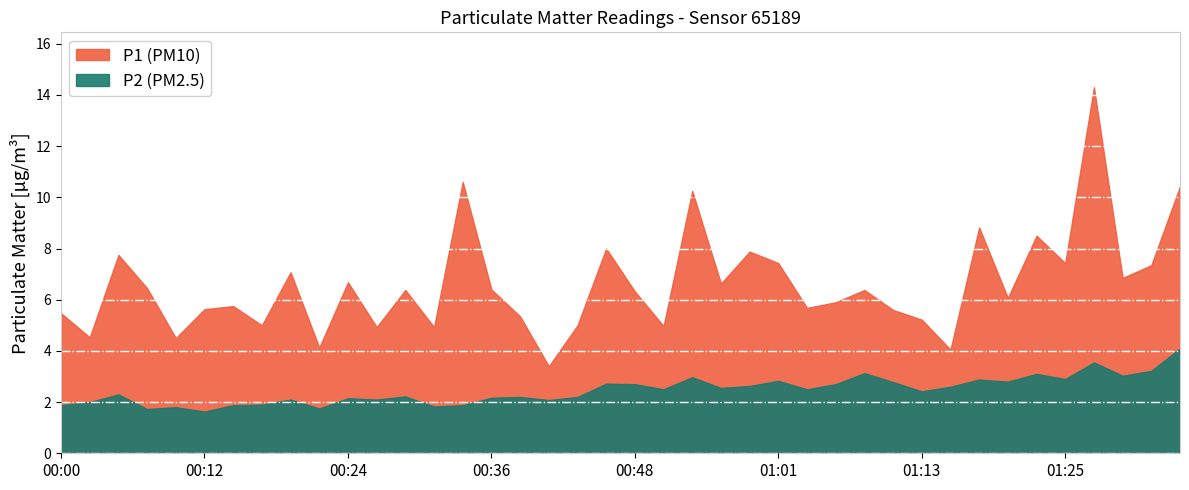

What is the label of the 12th point from the left?

00:27